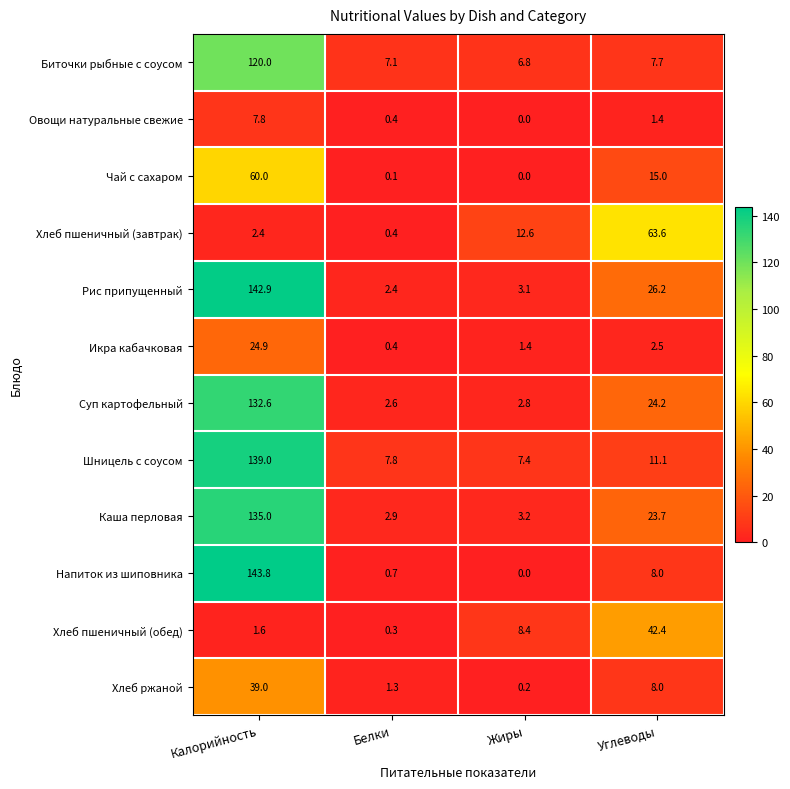

List the labels in order of Шницель с соусом value, largest first.

Калорийность, Углеводы, Белки, Жиры